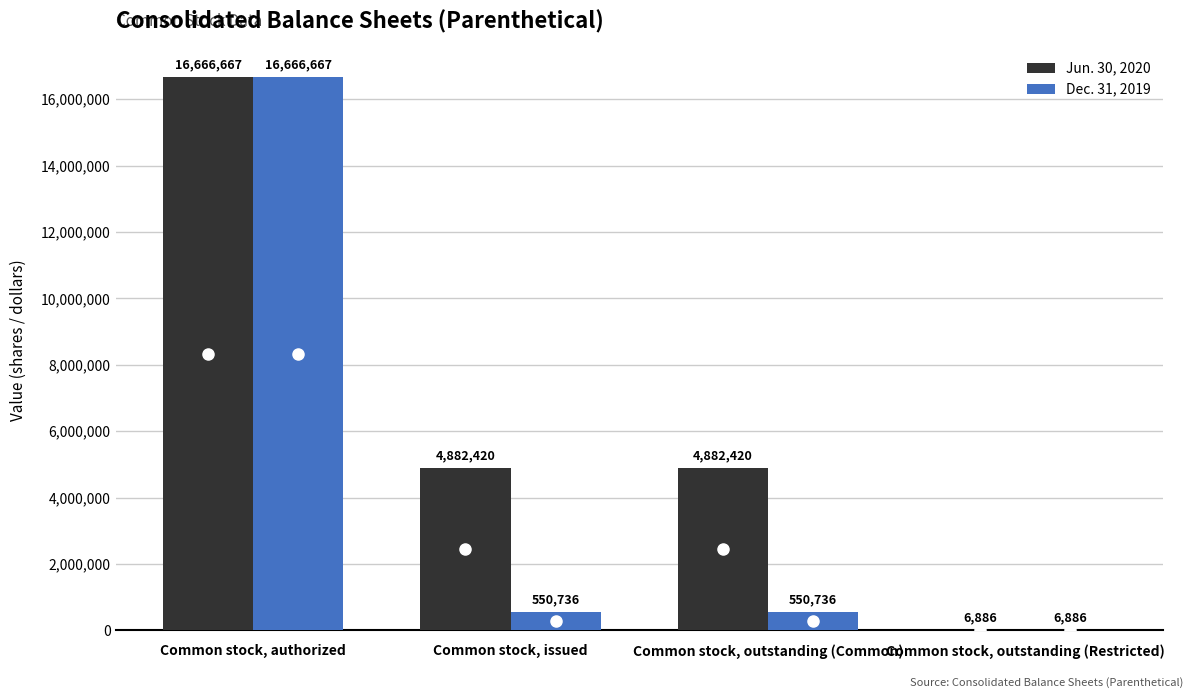

Which category has the highest value in the Jun. 30, 2020 series?

Common stock, authorized